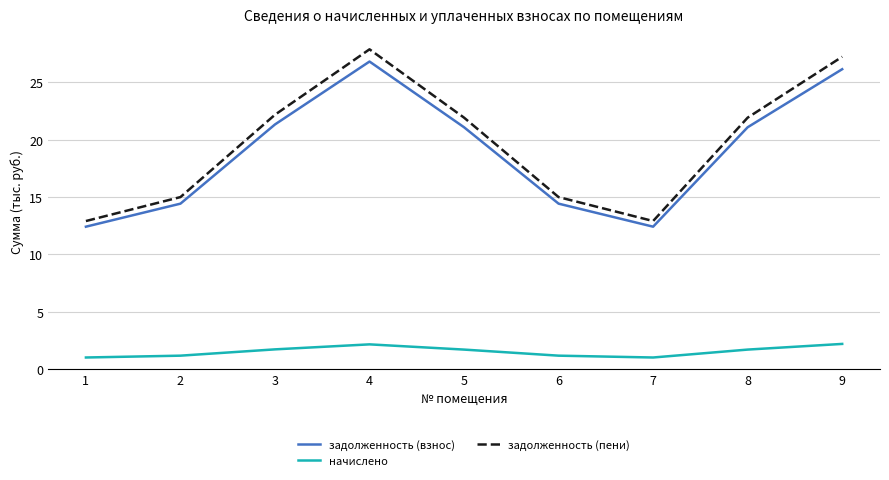

Where is начислено nearest to the value 1579?

5